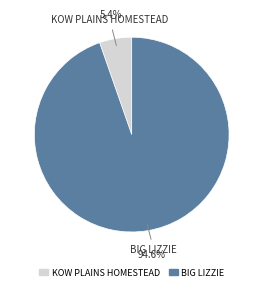

To the nearest percent, what is the average slice percentage?

50%